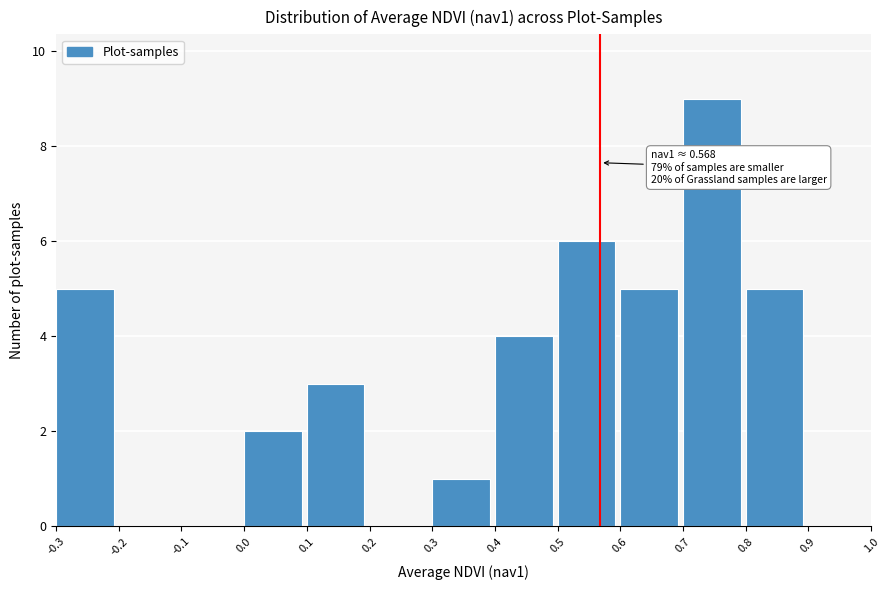

Which range on the x-axis has the tallest bar?

0.7 to 0.8